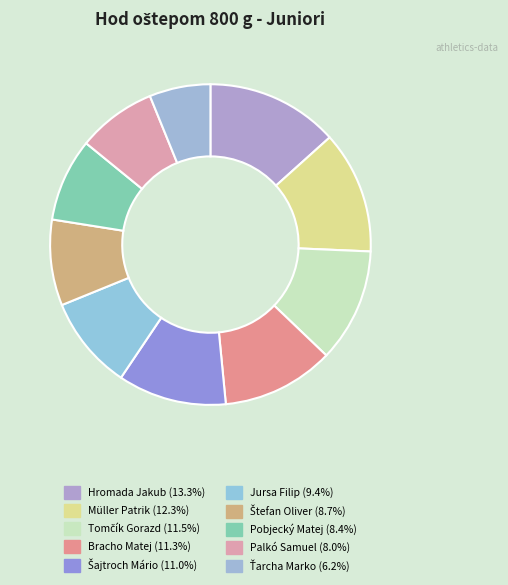

Combined, what portion of the pie is Palkó Samuel and Jursa Filip?

17.4%